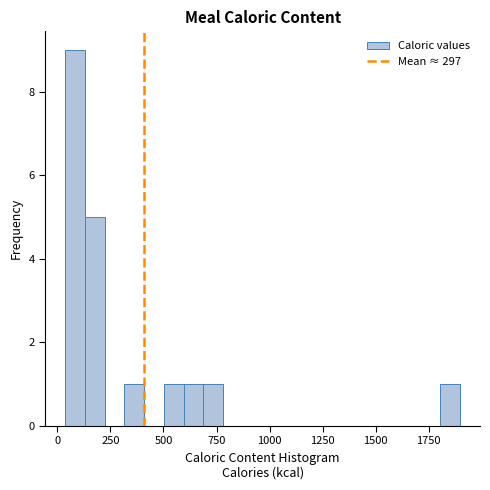

Read against the x-axis, roughly where is the centre of the tallest bar?

100